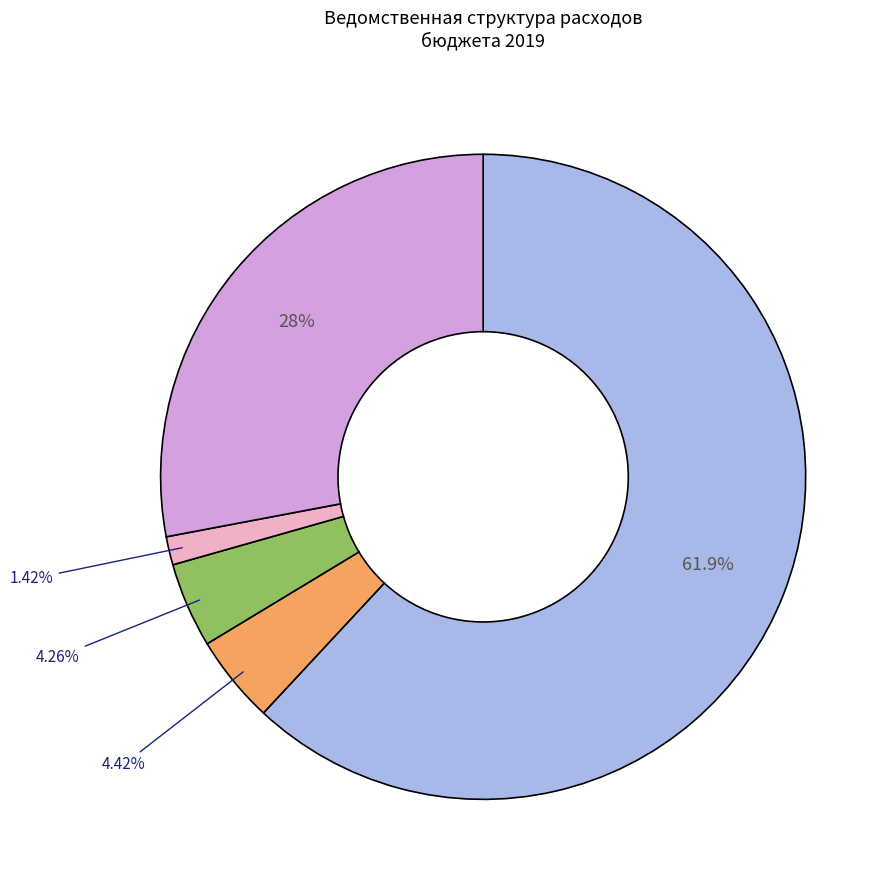

Is there any slice that represents more than half of the pie?

Yes